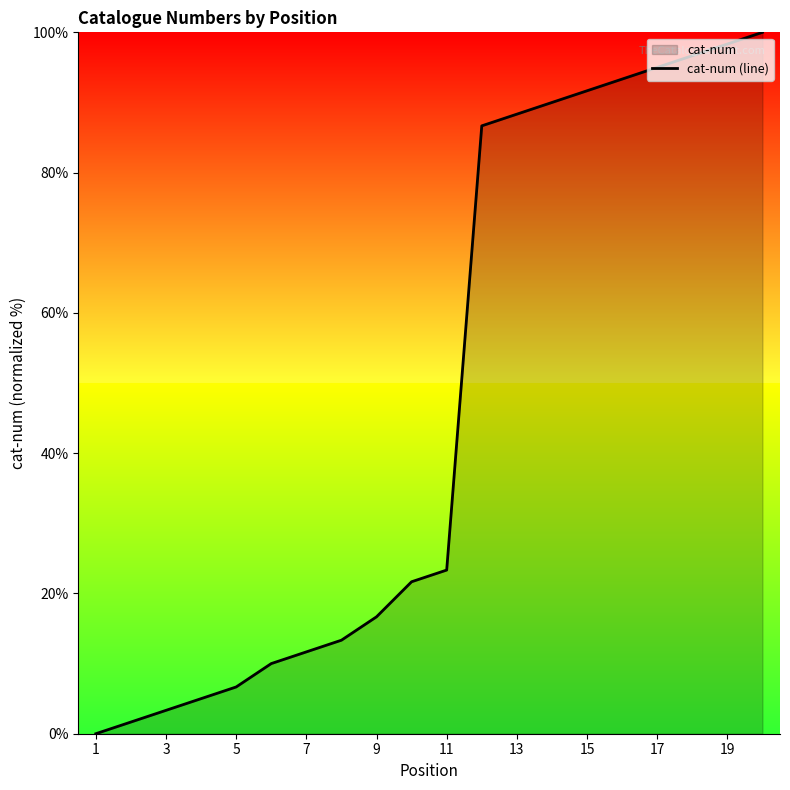

True or false: the data shows 32.2 at 11.

False